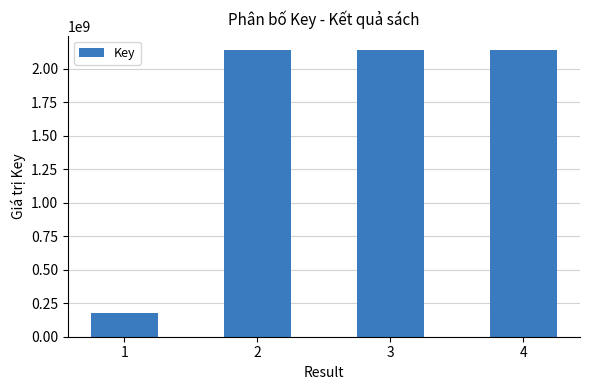

Which has a higher value, 4 or 1?

4